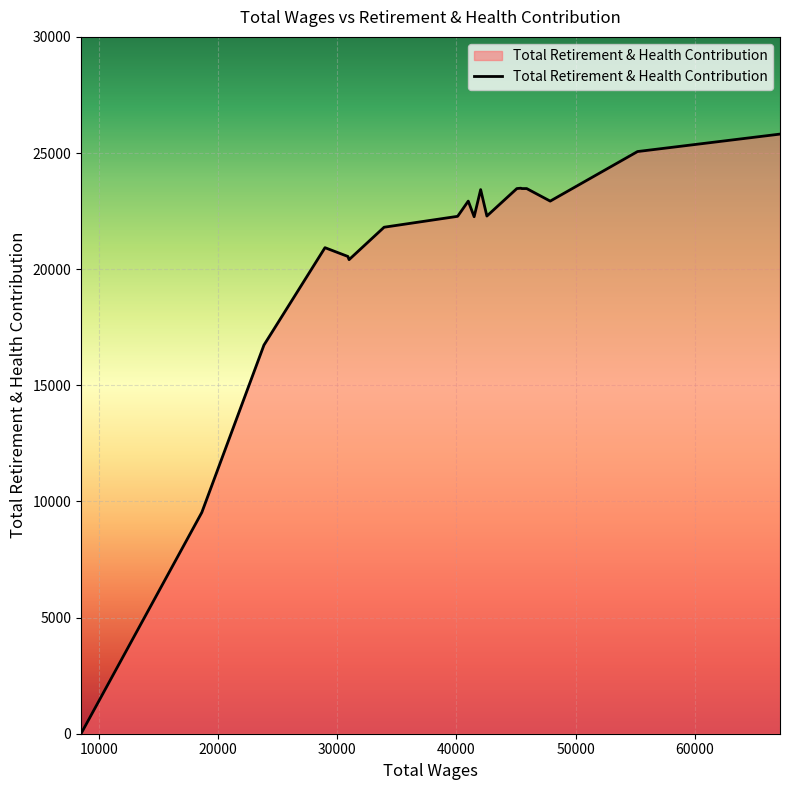

The chart shows a value of 5194 at 40101.0. True or false?

False